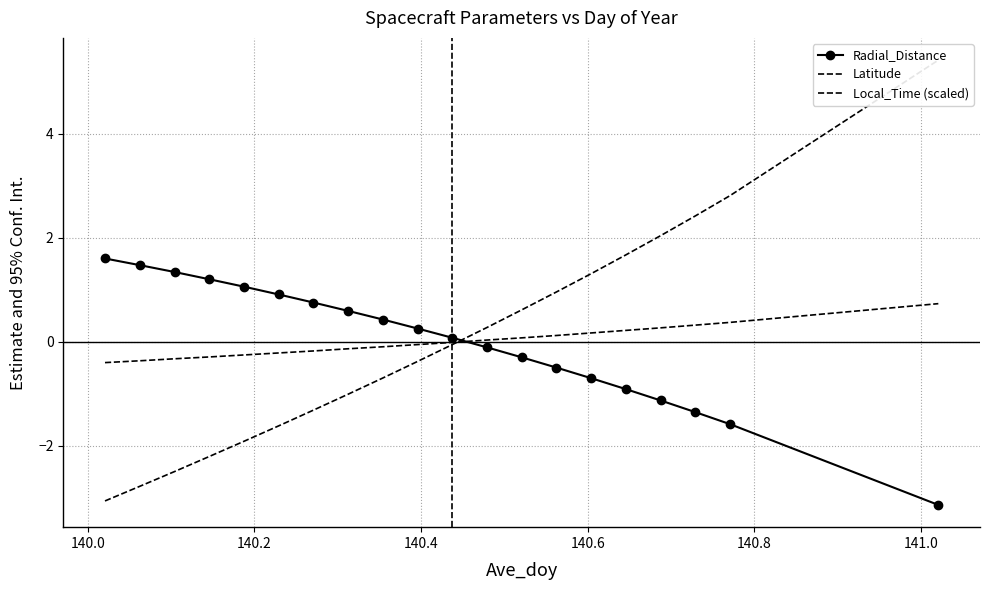

What is the greatest value displayed?

5.4